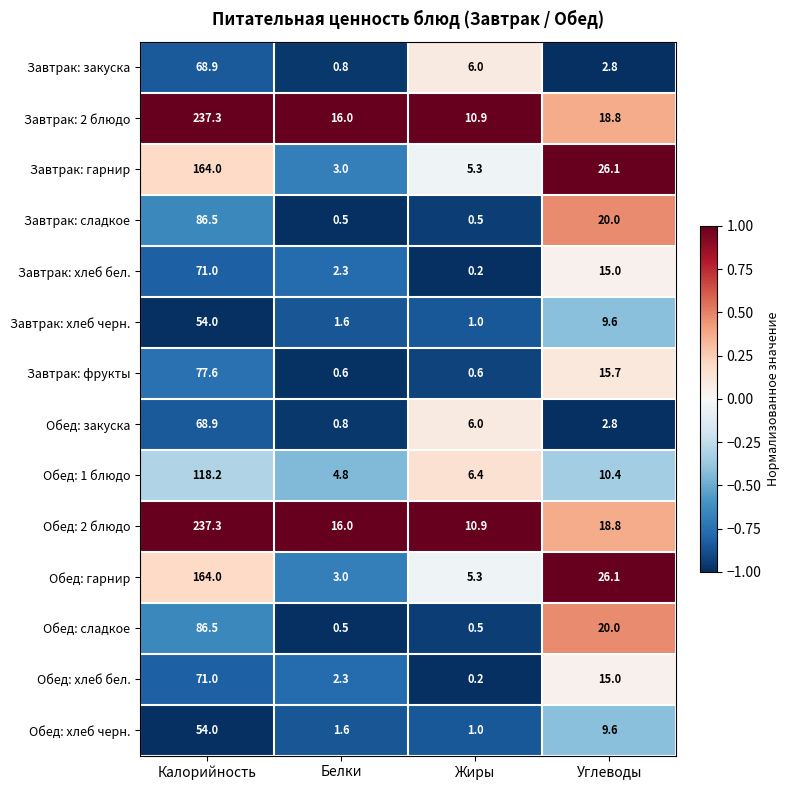

Which label corresponds to the smallest value in the chart?

Жиры